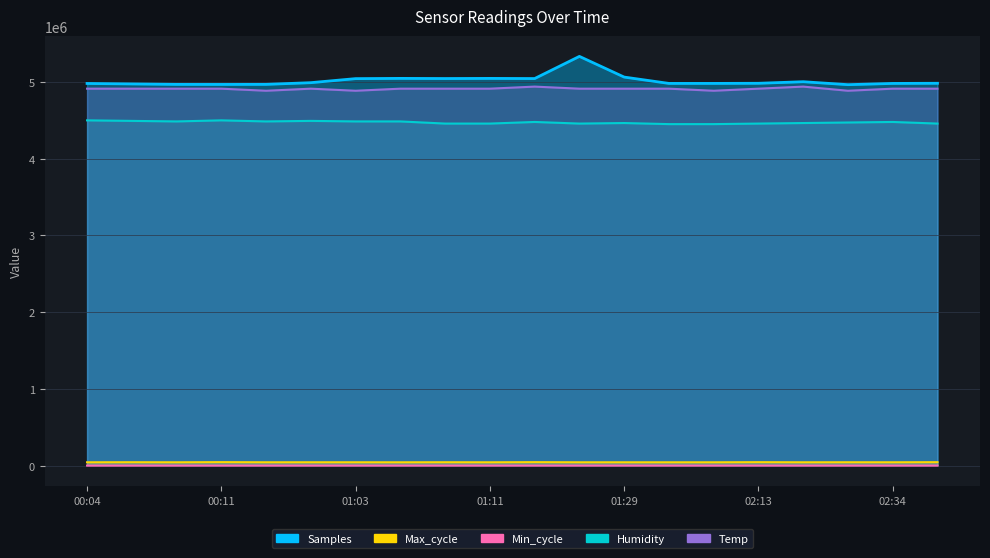

Reading left to right, transcribe all the data shown in this chart.

Samples: 4981813	4975859	4969771	4969376	4970123	4992294	5044957	5048105	5046206	5047891	5045969	5334913	5065186	4982576	4982687	4984322	5004603	4966276	4982304	4984462
Max_cycle: 42977	43852	42917	44830	43088	43259	43142	42792	43587	42873	44654	42978	42935	42928	42853	44397	42895	43366	43029	44406
Min_cycle: 28	28	28	28	28	28	28	28	28	28	28	22	28	28	28	28	28	28	28	28
Humidity: 4501000	4494000	4487000	4501000	4487000	4494000	4487000	4487000	4459000	4459000	4480000	4459000	4466000	4452000	4452000	4459000	4466000	4473000	4480000	4459000
Temp: 4914000	4914000	4914000	4914000	4887000	4914000	4887000	4914000	4914000	4914000	4941000	4914000	4914000	4914000	4887000	4914000	4941000	4887000	4914000	4914000